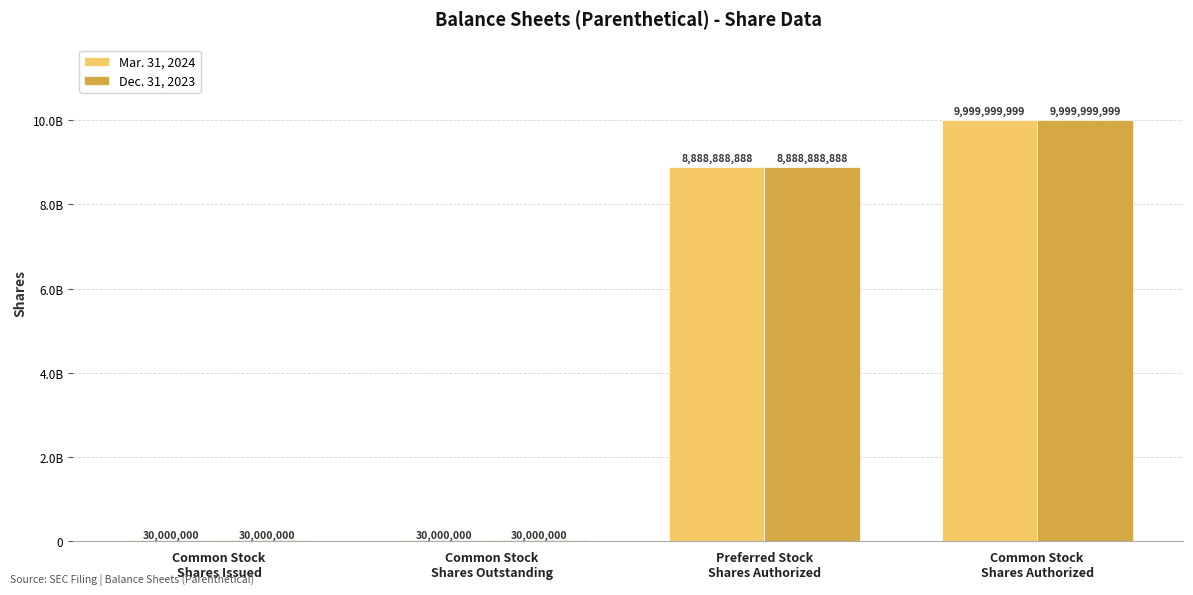

Where is Mar. 31, 2024 nearest to the value 5014999999?

Preferred Stock
Shares Authorized